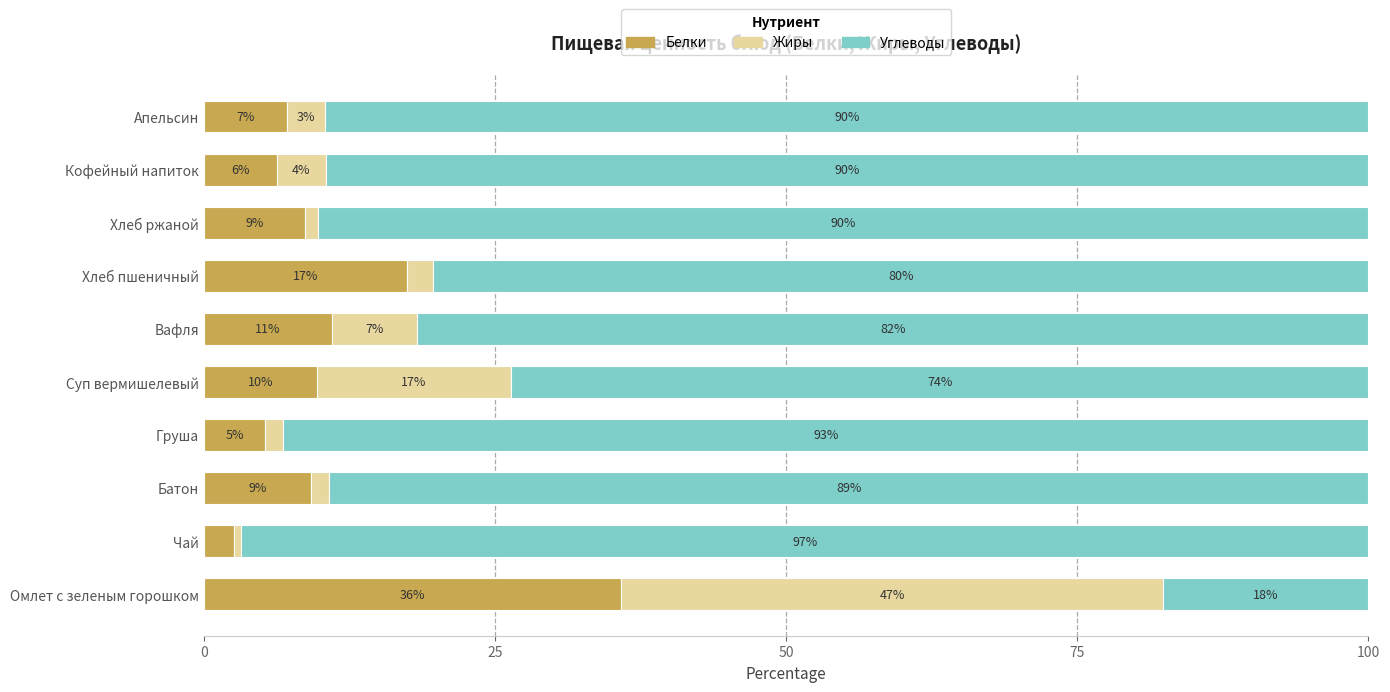

What are all the series names shown in the legend?

Белки, Жиры, Углеводы